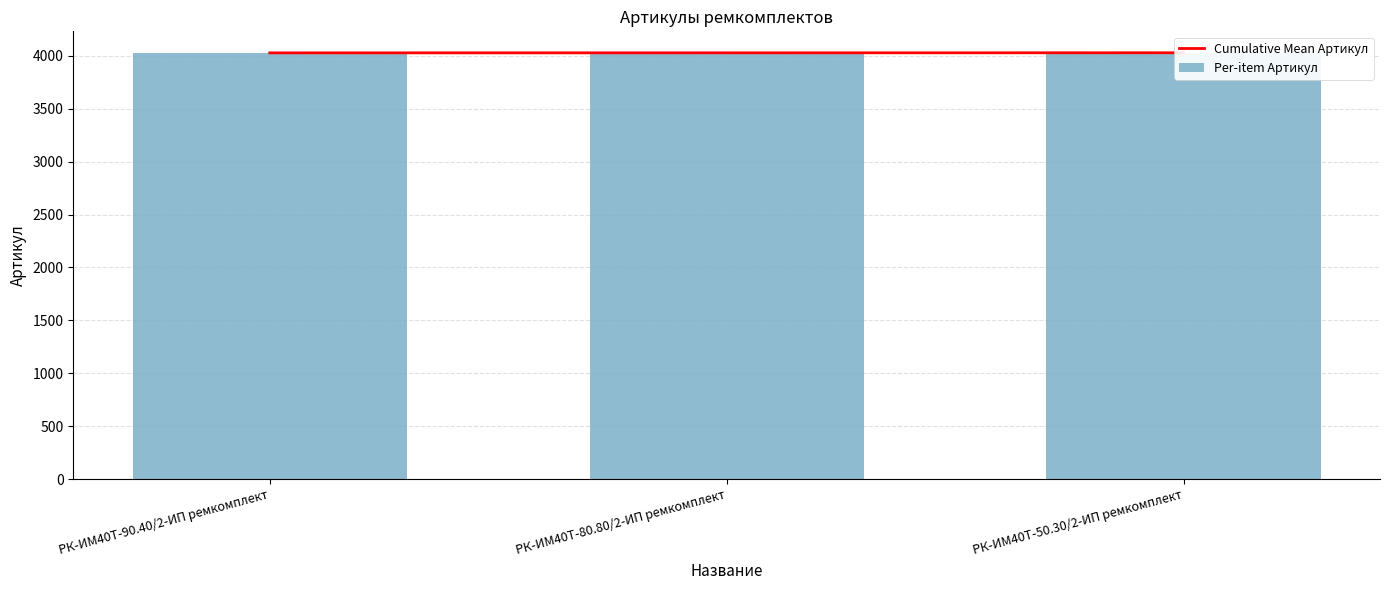

What is the maximum value for Cumulative Mean Артикул?

4028.0